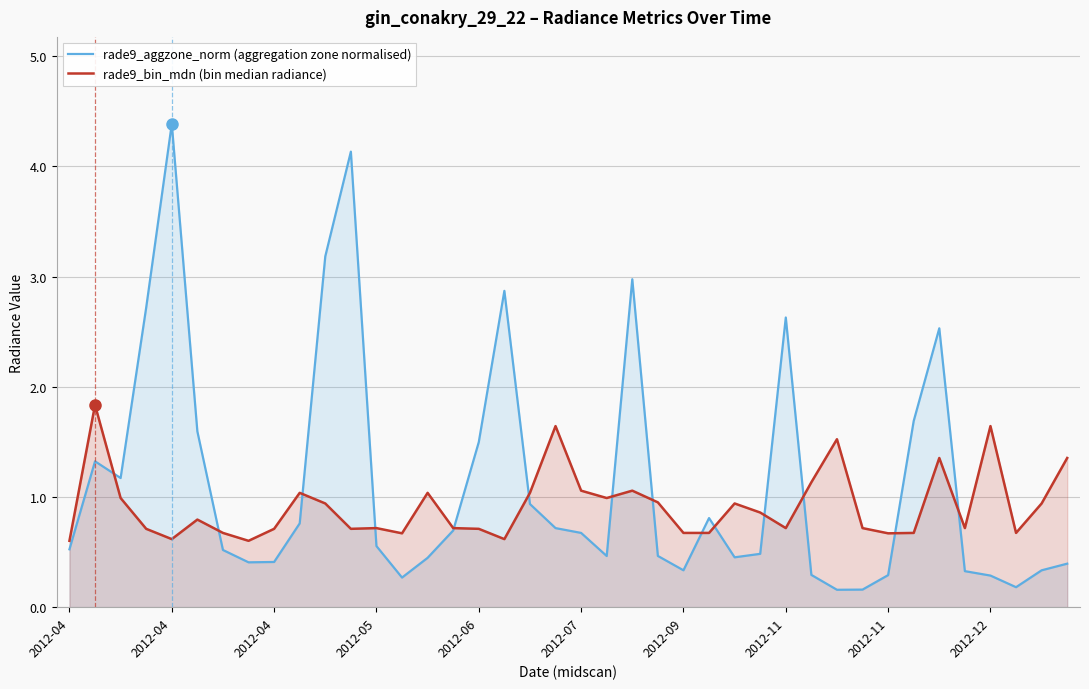

Between which two adjacent categories do rade9_bin_mdn (bin median radiance) and rade9_aggzone_norm (aggregation zone normalised) first intersect?

2012-04 and 2012-04